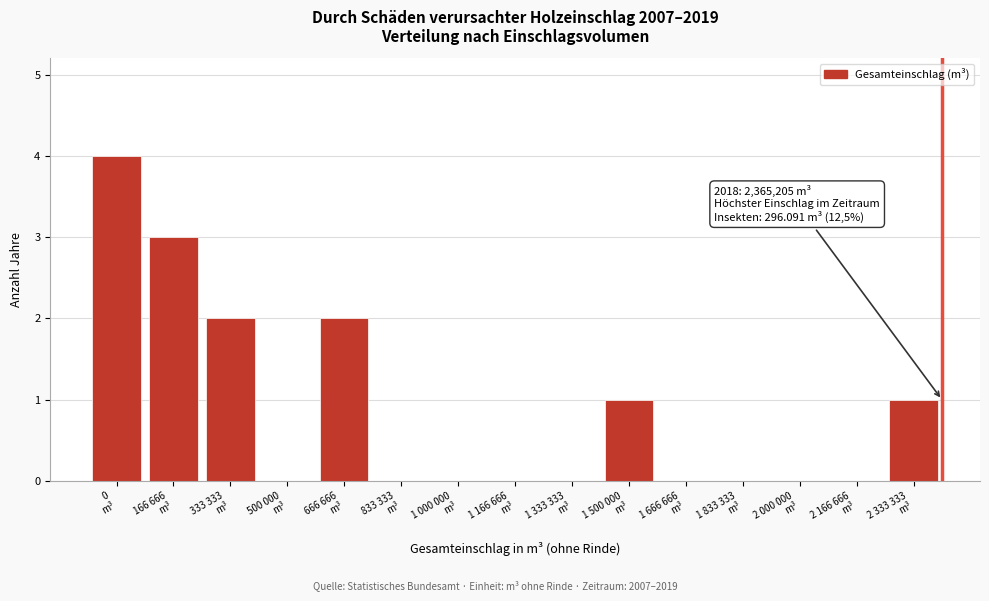

What is the greatest value displayed?

4